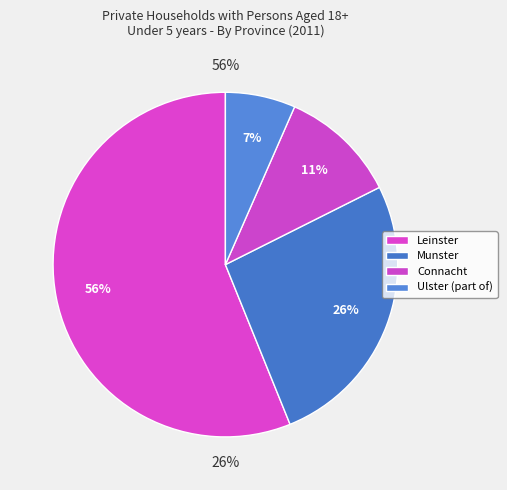

What percentage is the Connacht slice, to the nearest percent?

11%